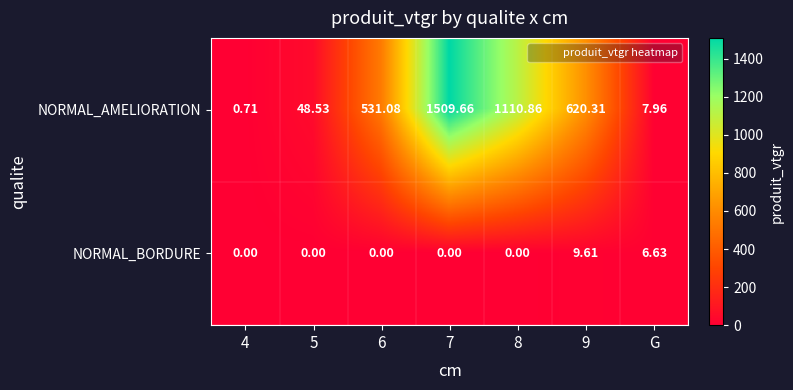

Which series has the largest range (max minus min)?

NORMAL_AMELIORATION